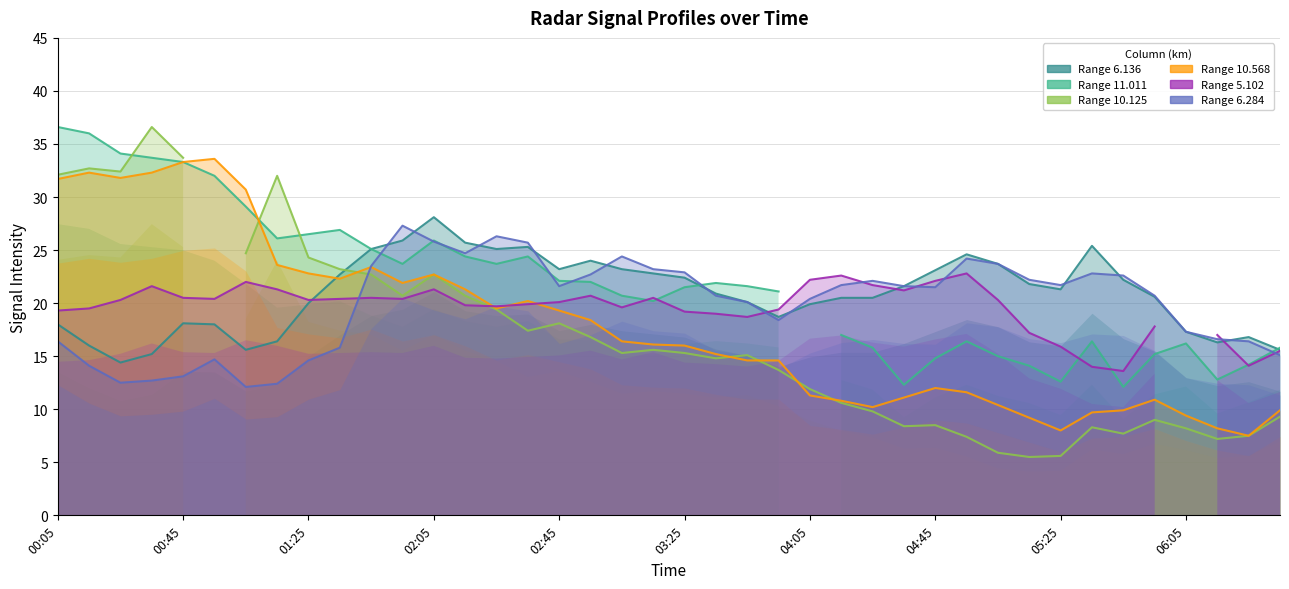

True or false: 6.284 has more than 2 points higher than both neighbors.

True